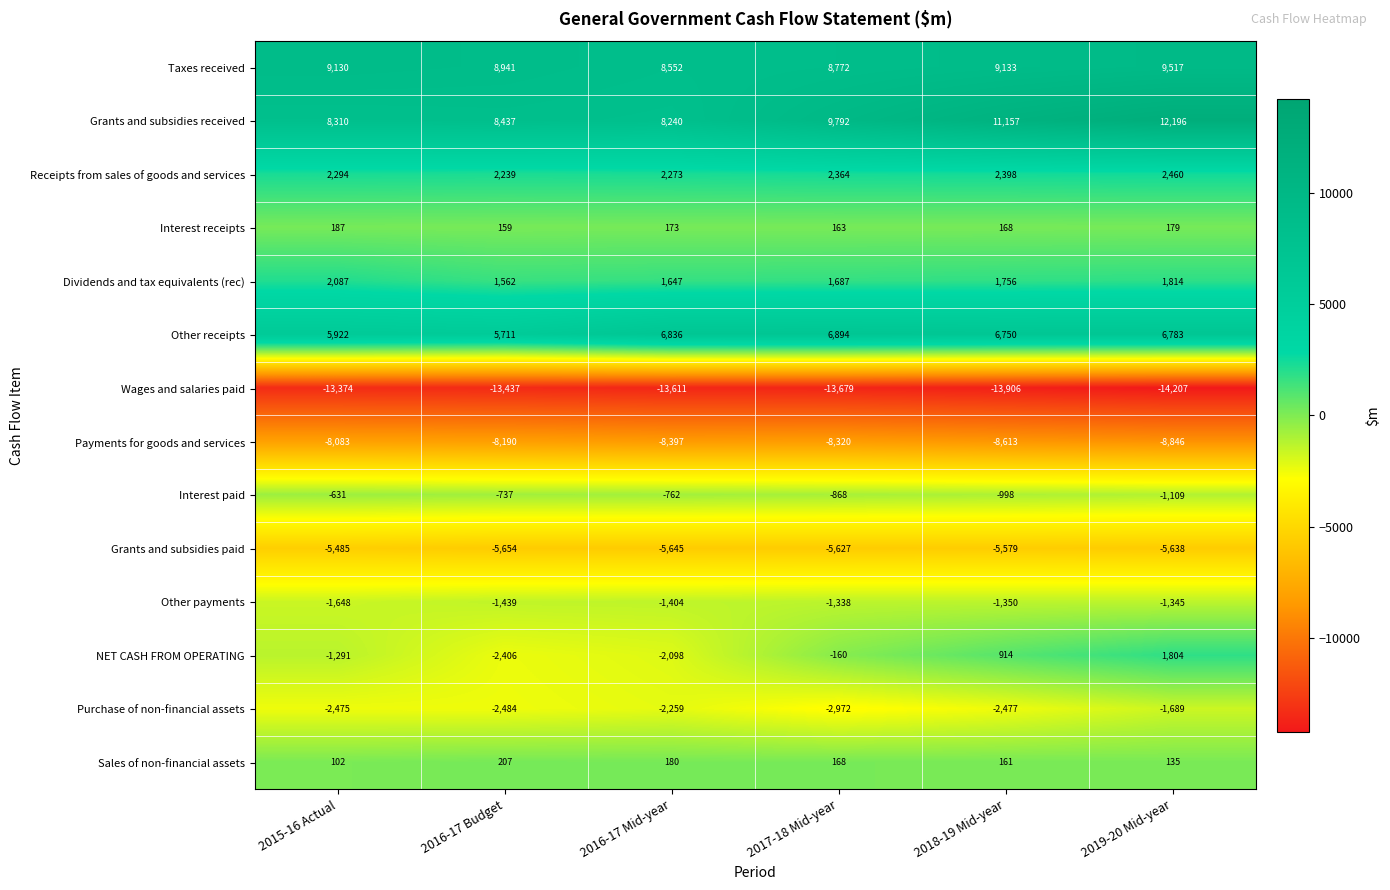

How many values in the Purchase of non-financial assets series exceed -2475?

2